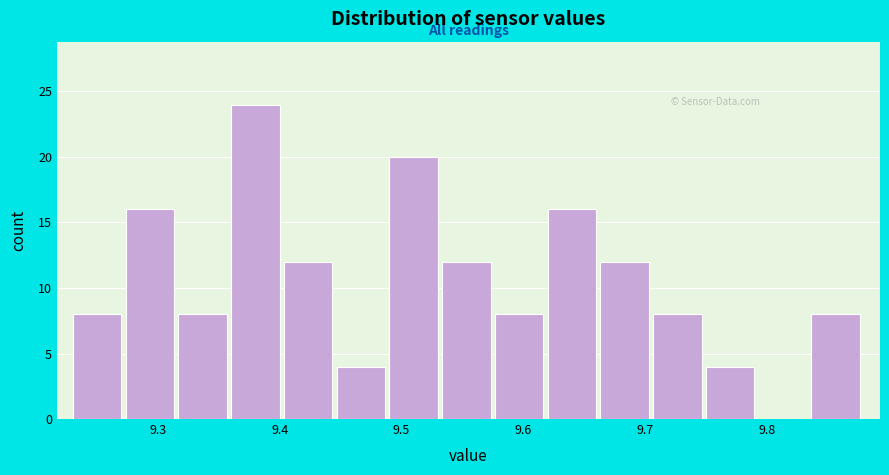

Reading left to right, list every bar in this chart as the range it spans on the x-axis followed by its height. Neither the bar edges nor the heights are printed on the chart, so give them approximately, as read against the axes.

9.23 to 9.27: 8
9.27 to 9.32: 16
9.32 to 9.36: 8
9.36 to 9.40: 24
9.40 to 9.45: 12
9.45 to 9.49: 4
9.49 to 9.53: 20
9.53 to 9.58: 12
9.58 to 9.62: 8
9.62 to 9.66: 16
9.66 to 9.71: 12
9.71 to 9.75: 8
9.75 to 9.79: 4
9.79 to 9.84: 0
9.84 to 9.88: 8